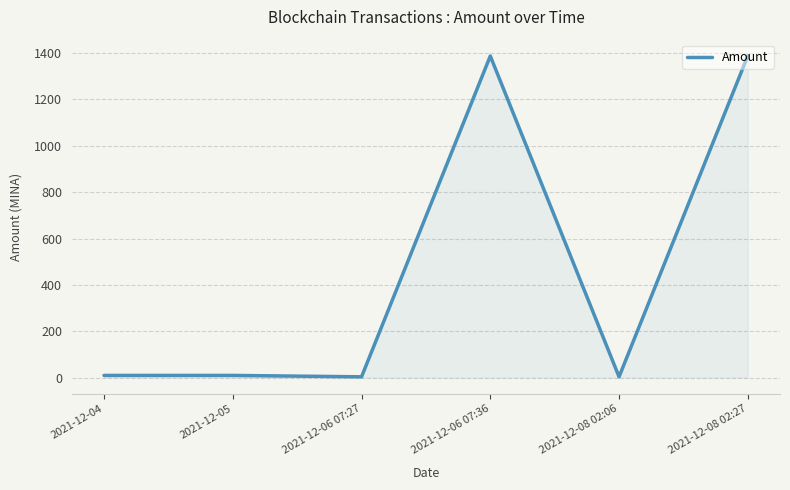

What is the greatest value displayed?

1388.0